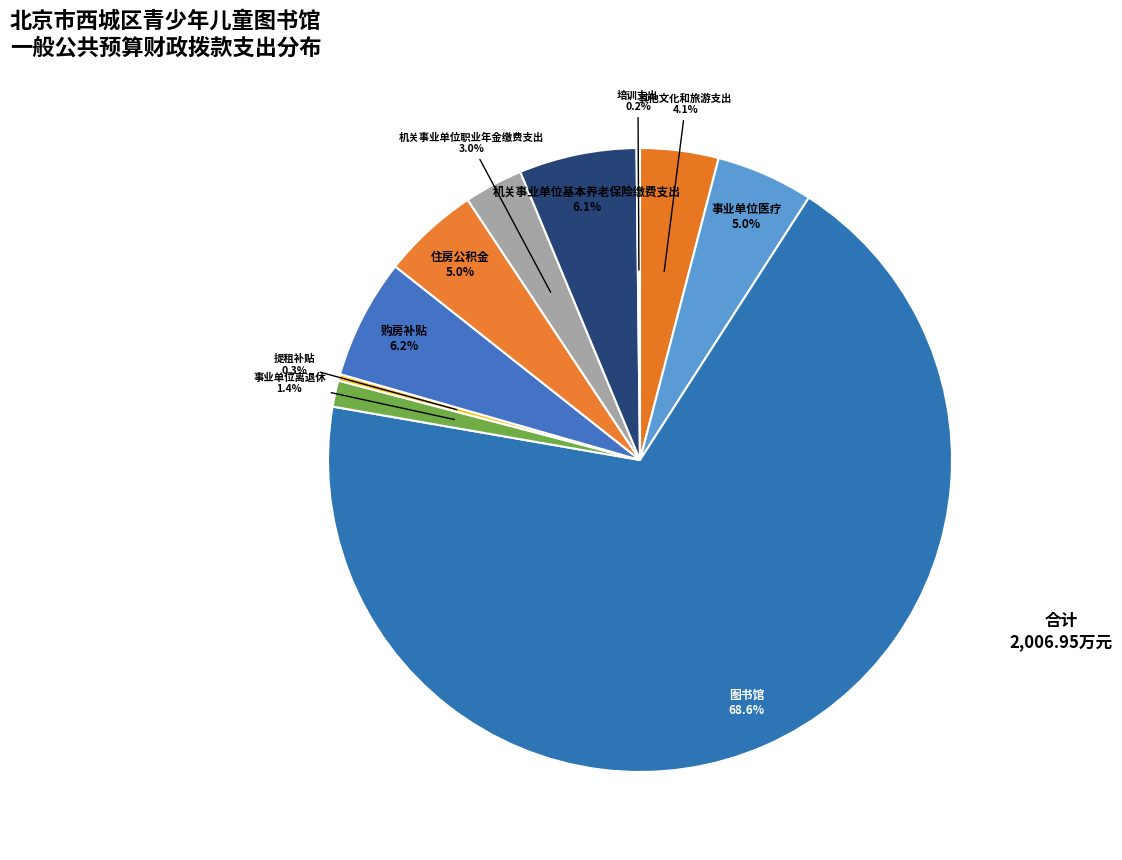

Which category has the biggest portion of the pie?

图书馆